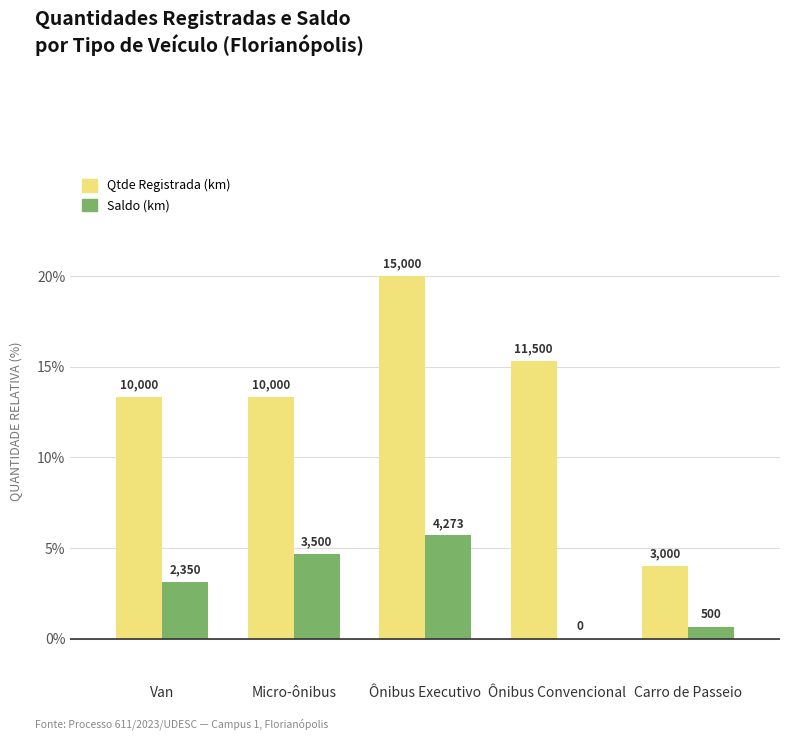

Reading right to left, transcribe all the data shown in this chart.

Qtde Registrada (km): Carro de Passeio=4.0	Ônibus Convencional=15.3	Ônibus Executivo=20.0	Micro-ônibus=13.3	Van=13.3
Saldo (km): Carro de Passeio=0.7	Ônibus Convencional=0.0	Ônibus Executivo=5.7	Micro-ônibus=4.7	Van=3.1